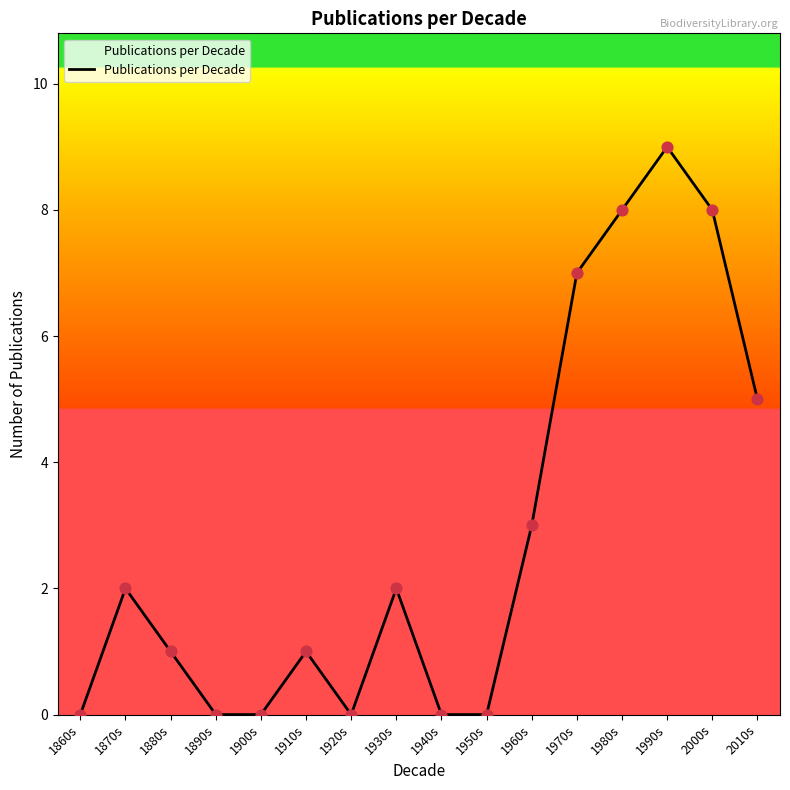

Approximately how many times larger is the value at 1970s compared to 2000s?

0.9